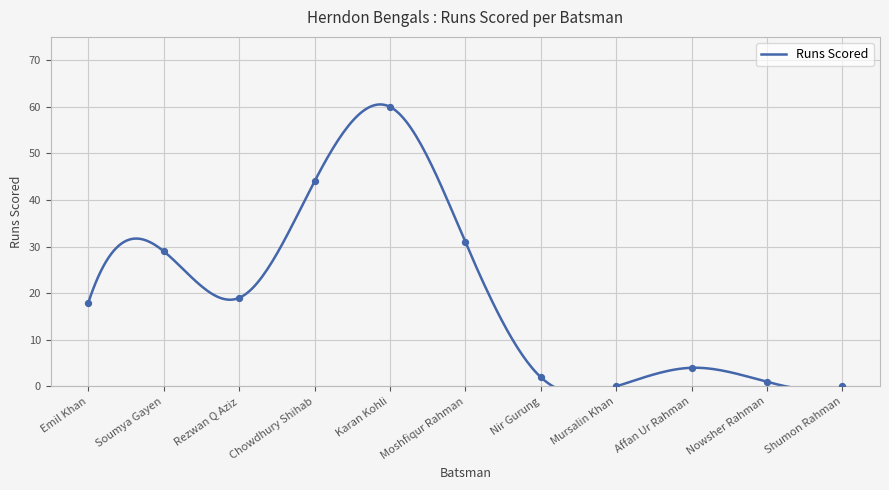

What is the ratio of the value at Emil Khan to the value at Soumya Gayen?

0.6